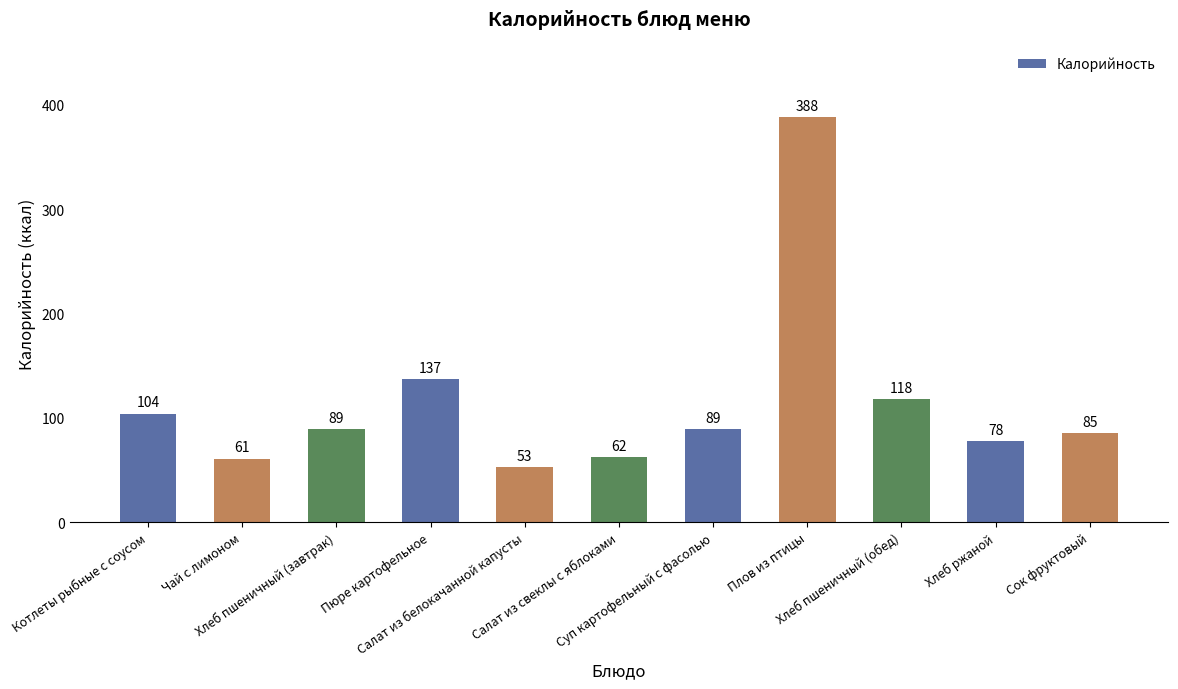

Is it true that the value at Сок фруктовый is 85?

True